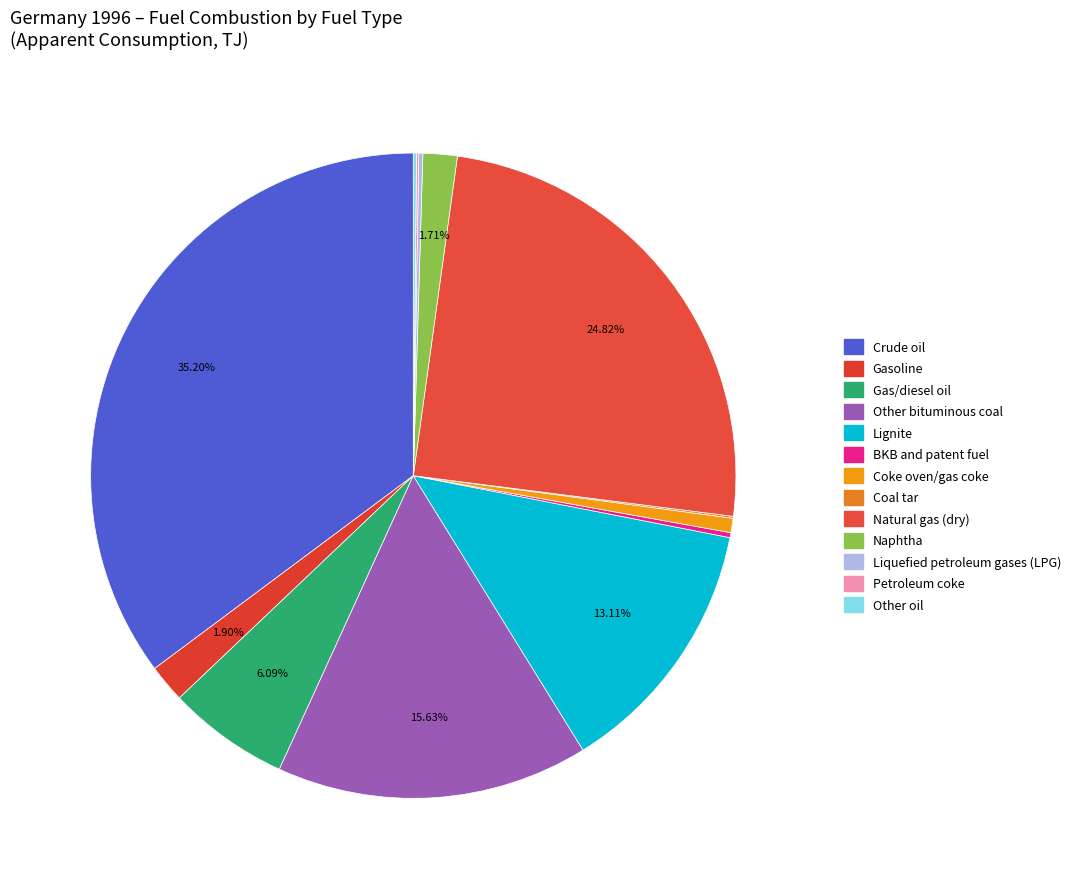

What is the largest slice in the pie chart?

Crude oil